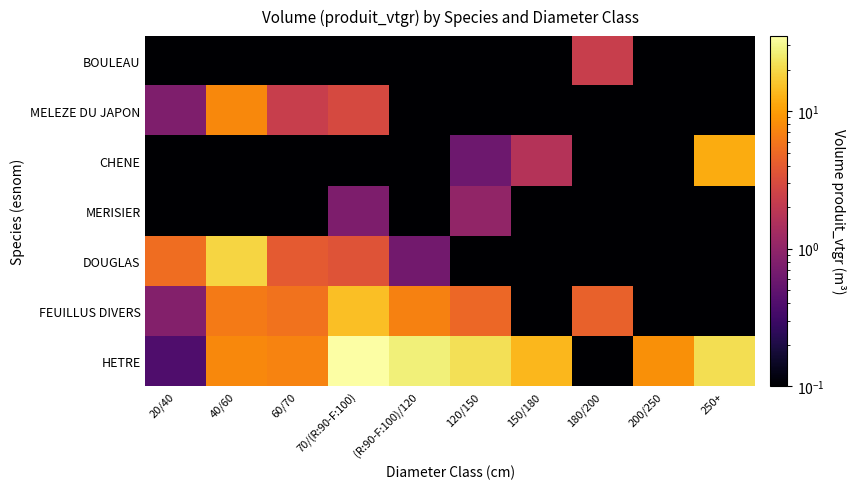

Reading left to right, transcribe all the data shown in this chart.

HETRE: 20/40=0.4	40/60=7.6	60/70=7.1	70/(R:90-F:100)=35.1	(R:90-F:100)/120=26.9	120/150=21.7	150/180=13.6	180/200=0.0	200/250=8.3	250+=21.6
FEUILLUS DIVERS: 20/40=0.8	40/60=6.4	60/70=5.7	70/(R:90-F:100)=14.8	(R:90-F:100)/120=7.0	120/150=4.8	150/180=0.0	180/200=4.4	200/250=0.0	250+=0.0
DOUGLAS: 20/40=5.3	40/60=18.9	60/70=3.9	70/(R:90-F:100)=3.5	(R:90-F:100)/120=0.6	120/150=0.0	150/180=0.0	180/200=0.0	200/250=0.0	250+=0.0
MERISIER: 20/40=0.0	40/60=0.0	60/70=0.0	70/(R:90-F:100)=0.8	(R:90-F:100)/120=0.0	120/150=1.0	150/180=0.0	180/200=0.0	200/250=0.0	250+=0.0
CHENE: 20/40=0.0	40/60=0.0	60/70=0.0	70/(R:90-F:100)=0.0	(R:90-F:100)/120=0.0	120/150=0.6	150/180=1.7	180/200=0.0	200/250=0.0	250+=11.9
MELEZE DU JAPON: 20/40=0.8	40/60=7.6	60/70=2.3	70/(R:90-F:100)=2.9	(R:90-F:100)/120=0.0	120/150=0.0	150/180=0.0	180/200=0.0	200/250=0.0	250+=0.0
BOULEAU: 20/40=0.0	40/60=0.0	60/70=0.0	70/(R:90-F:100)=0.0	(R:90-F:100)/120=0.0	120/150=0.0	150/180=0.0	180/200=2.3	200/250=0.0	250+=0.0